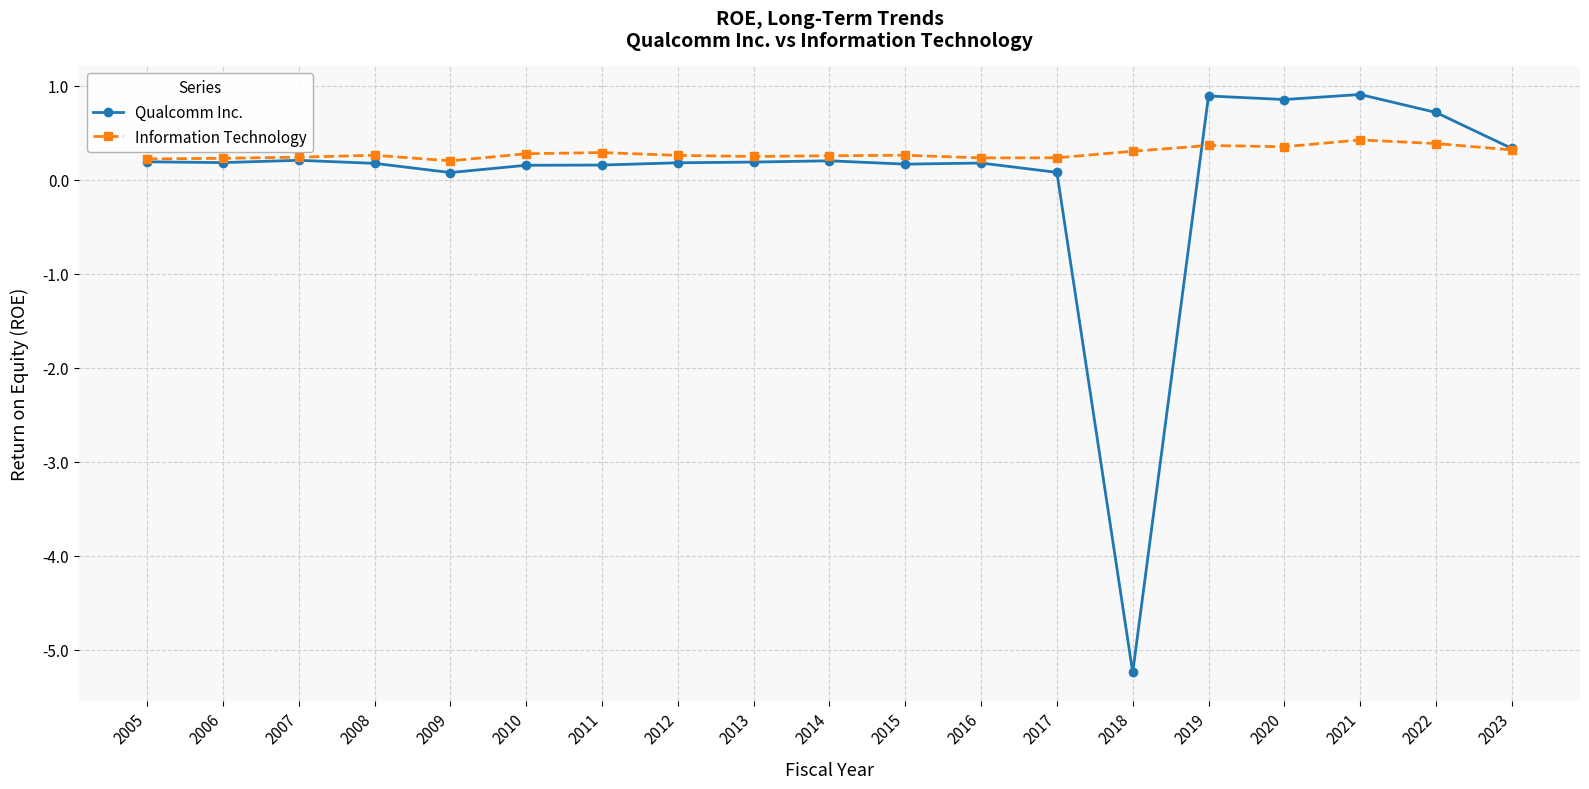

True or false: Information Technology has more than 2 points higher than both neighbors.

True